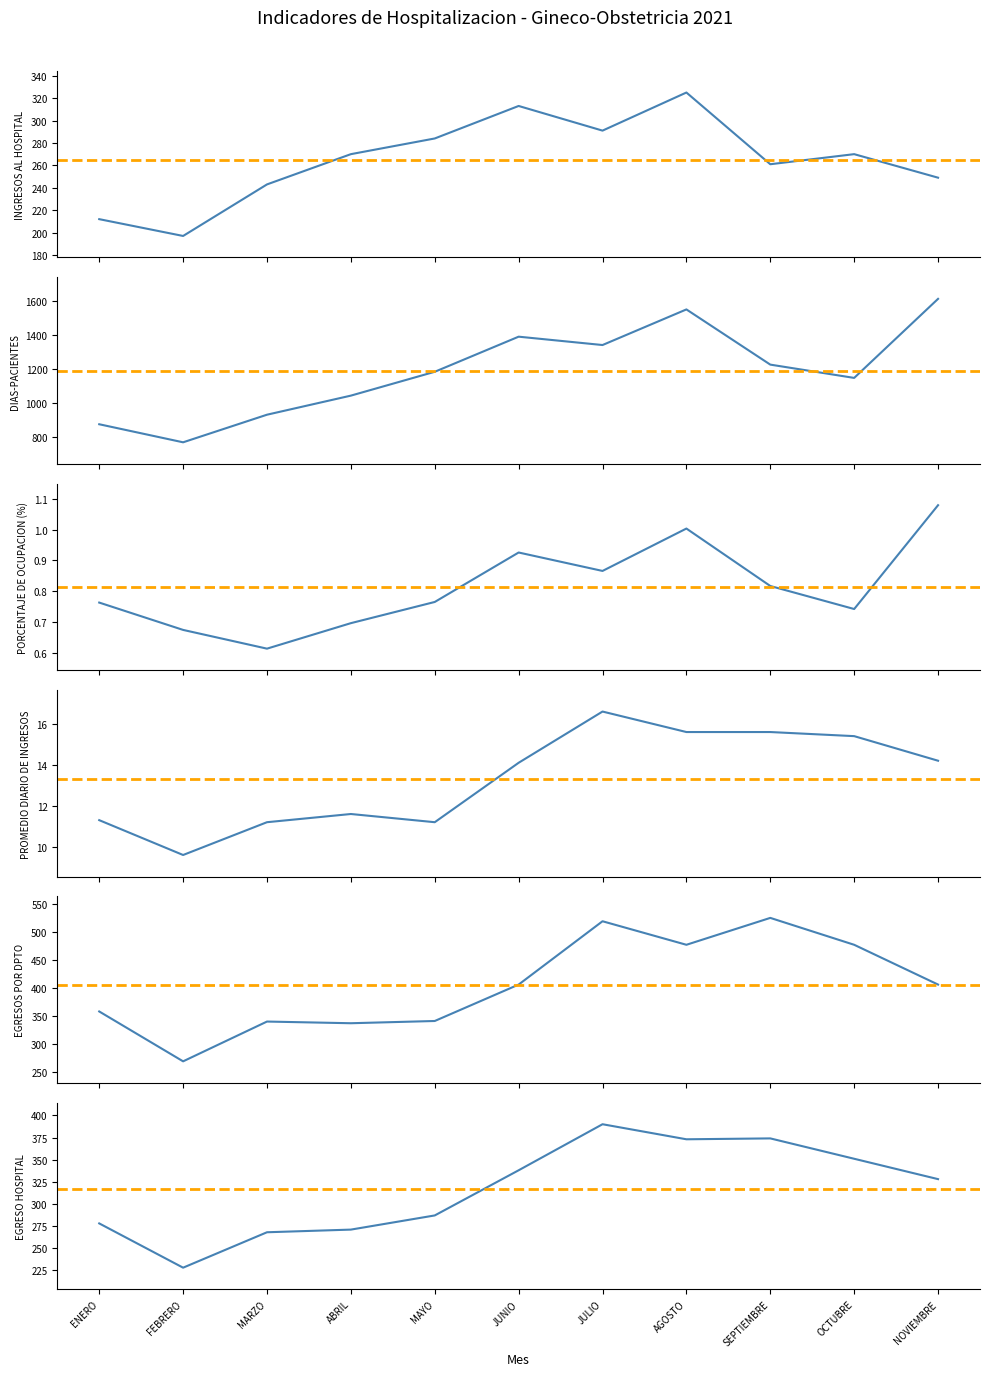

What is the difference between the second highest and minimum values in the PORCENTAJE DE OCUPACION (%) series?

0.4